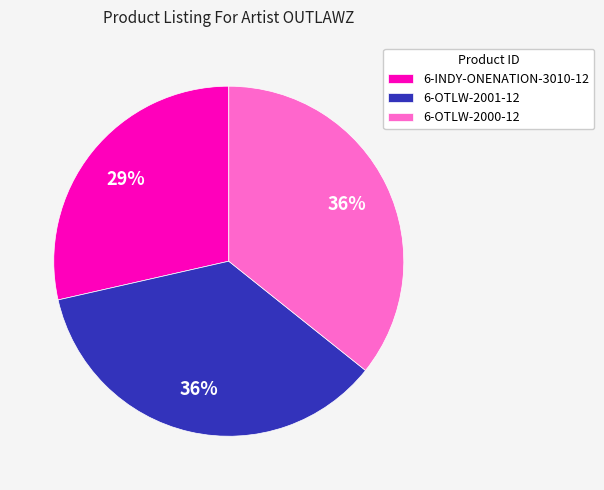

Combined, do 6-INDY-ONENATION-3010-12 and 6-OTLW-2001-12 account for over 50%?

Yes